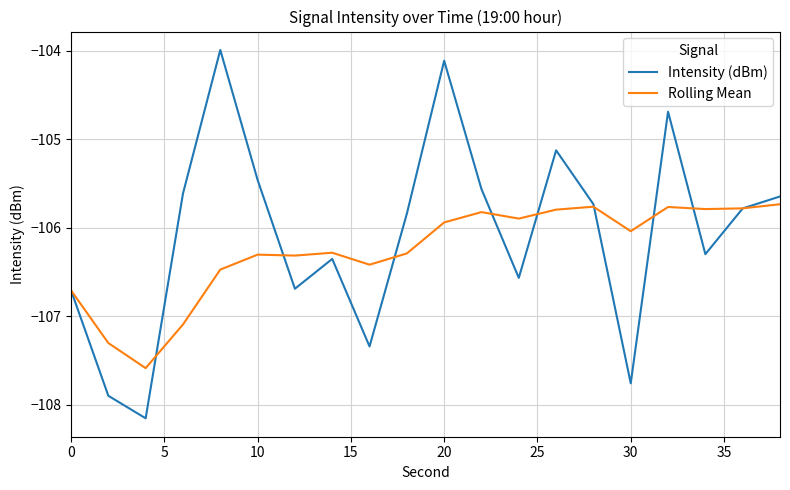

Which series has the largest range (max minus min)?

Intensity (dBm)